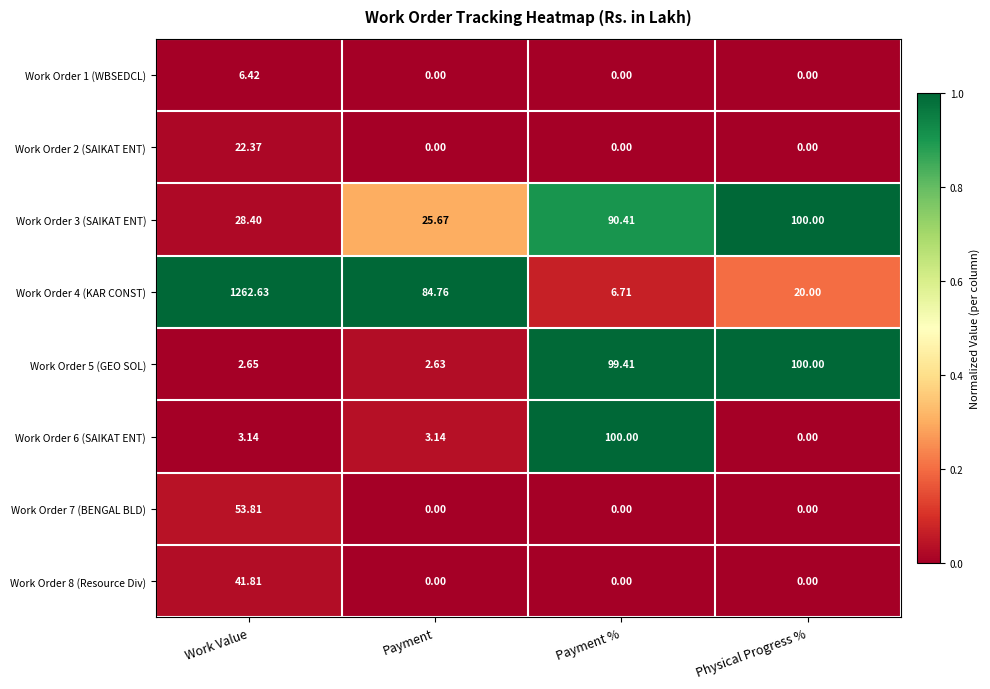

How many distinct data groups are displayed?

8